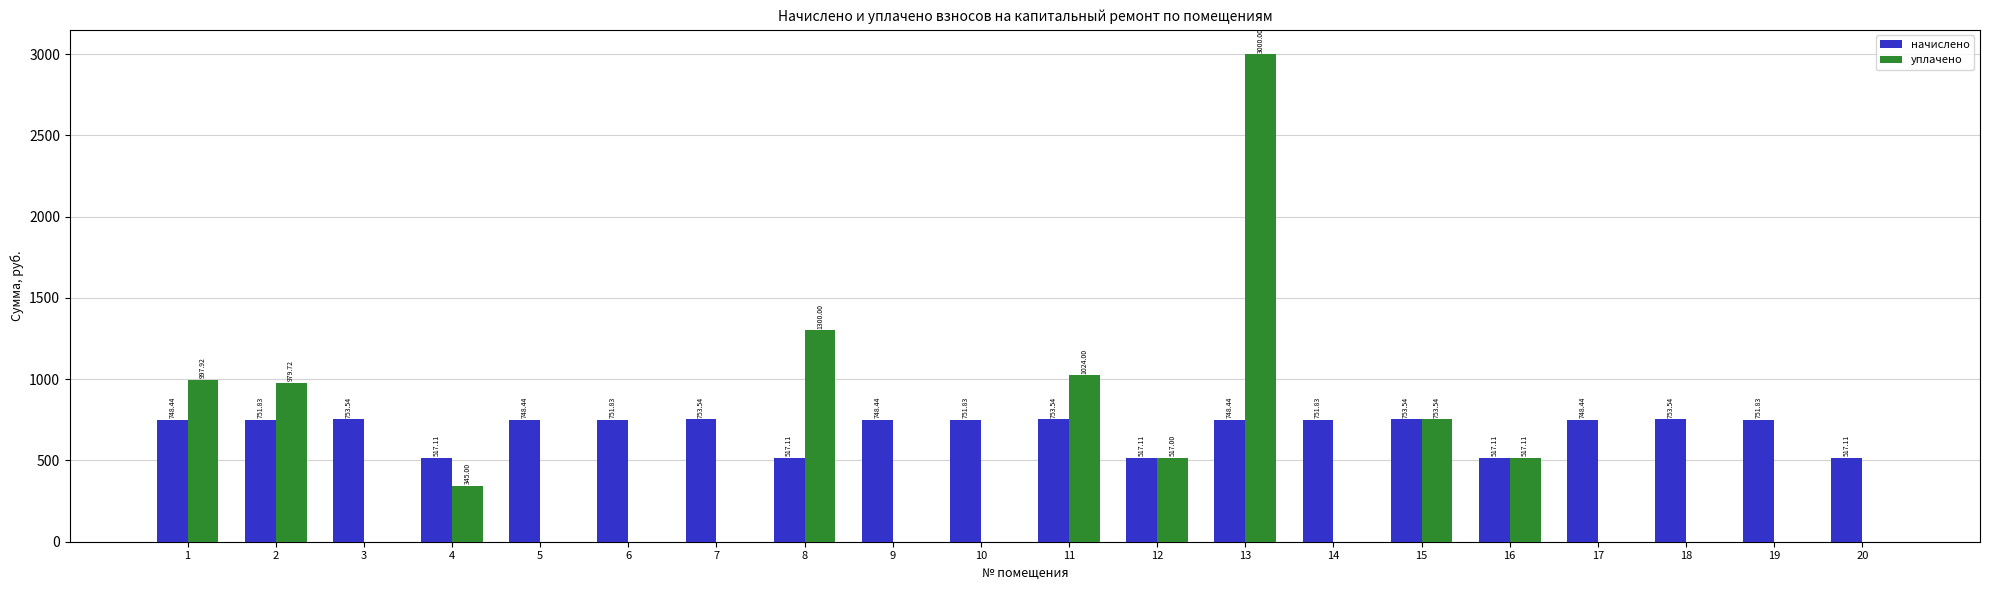

Between 7 and 10, which series saw the biggest shift?

начислено